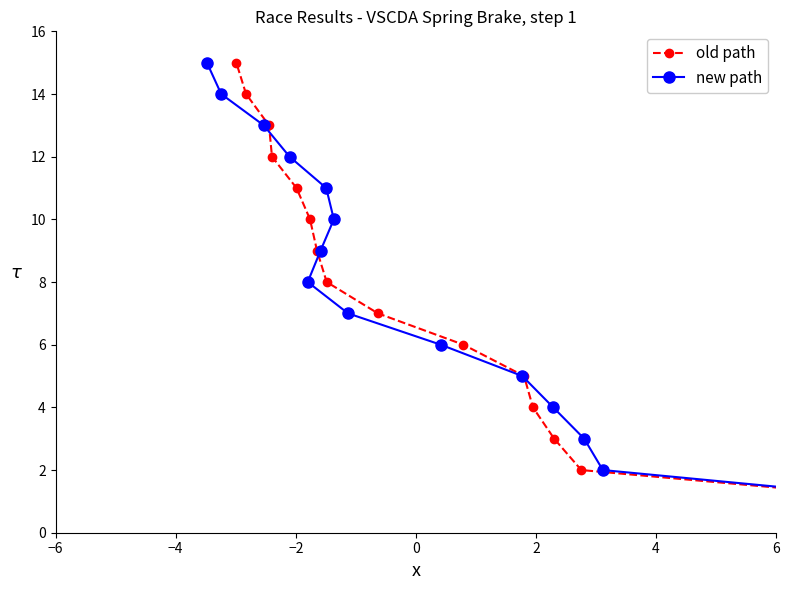

What is the minimum value shown in the chart?

1